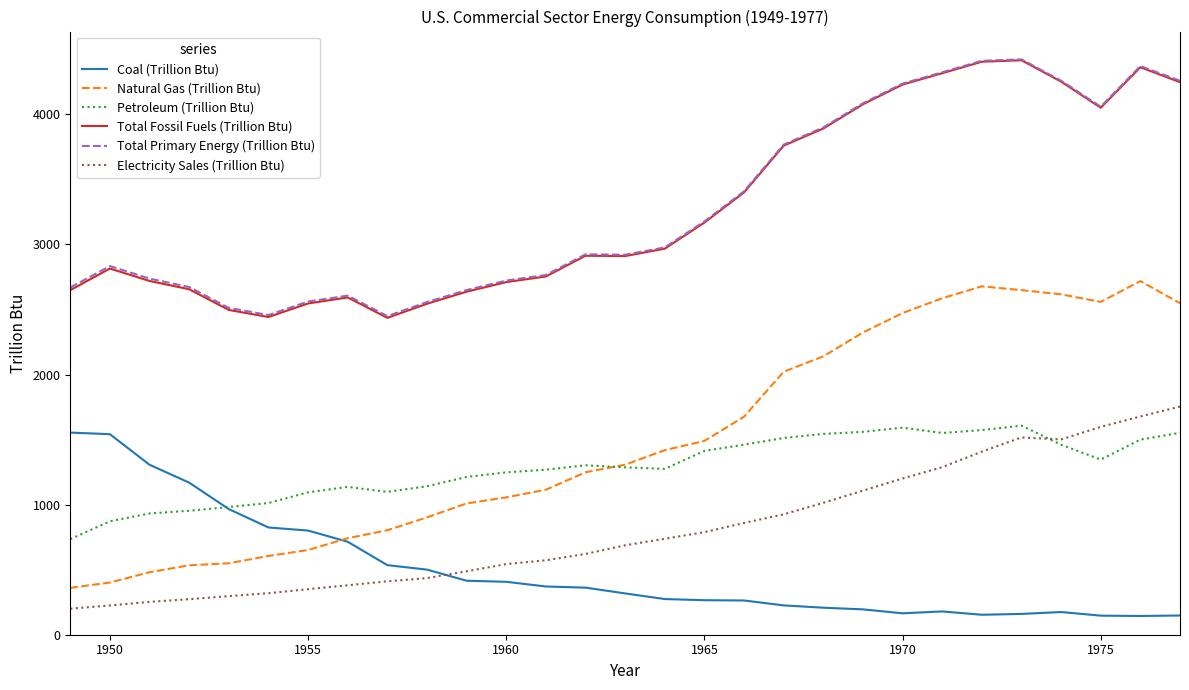

Which series has the widest spread of values?

Natural Gas (Trillion Btu)